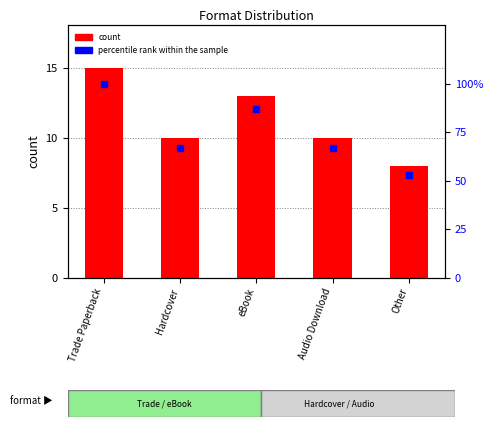

At which category is the sum across all series the highest?

Trade Paperback